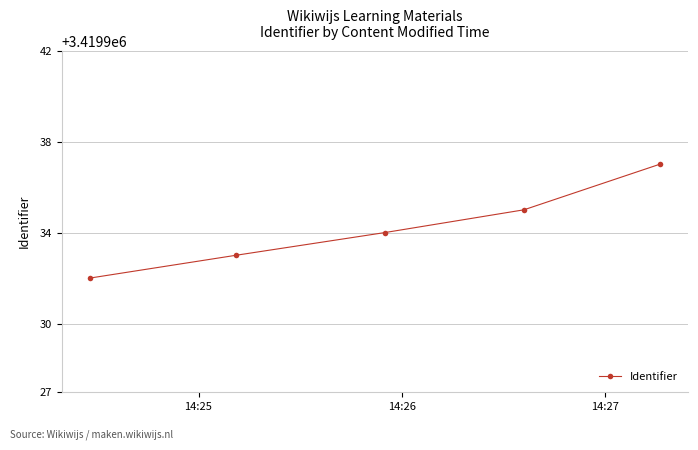

What is the value of the 4th point from the left?

3419935